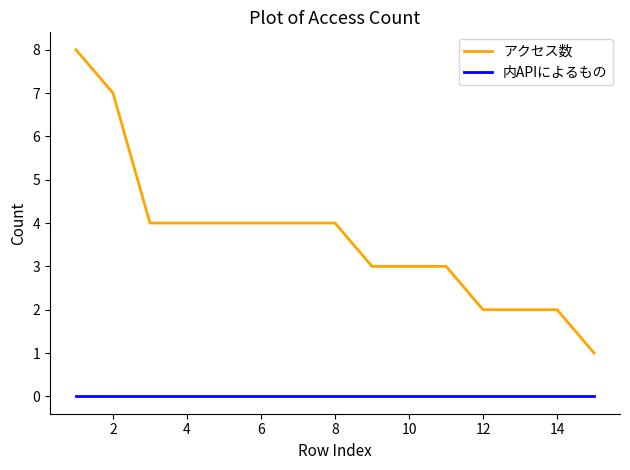

What is the maximum value shown in the chart?

8